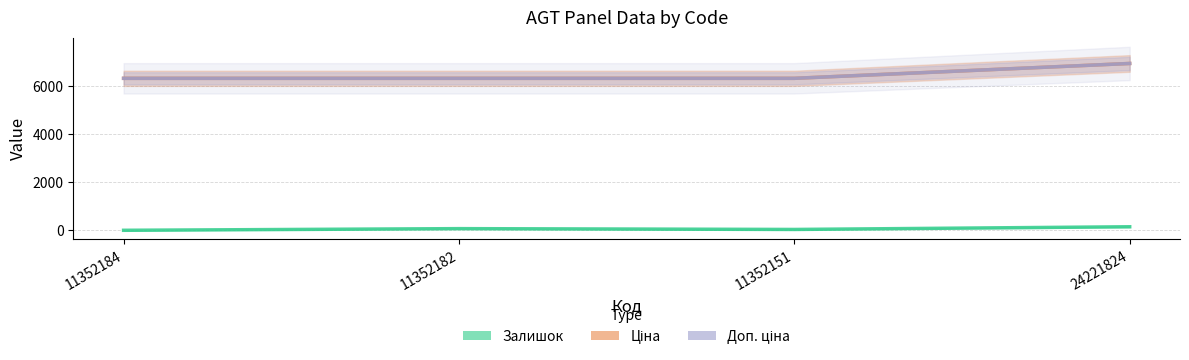

Rank the series by their maximum value, from lowest to highest.

Залишок, Ціна, Доп. ціна